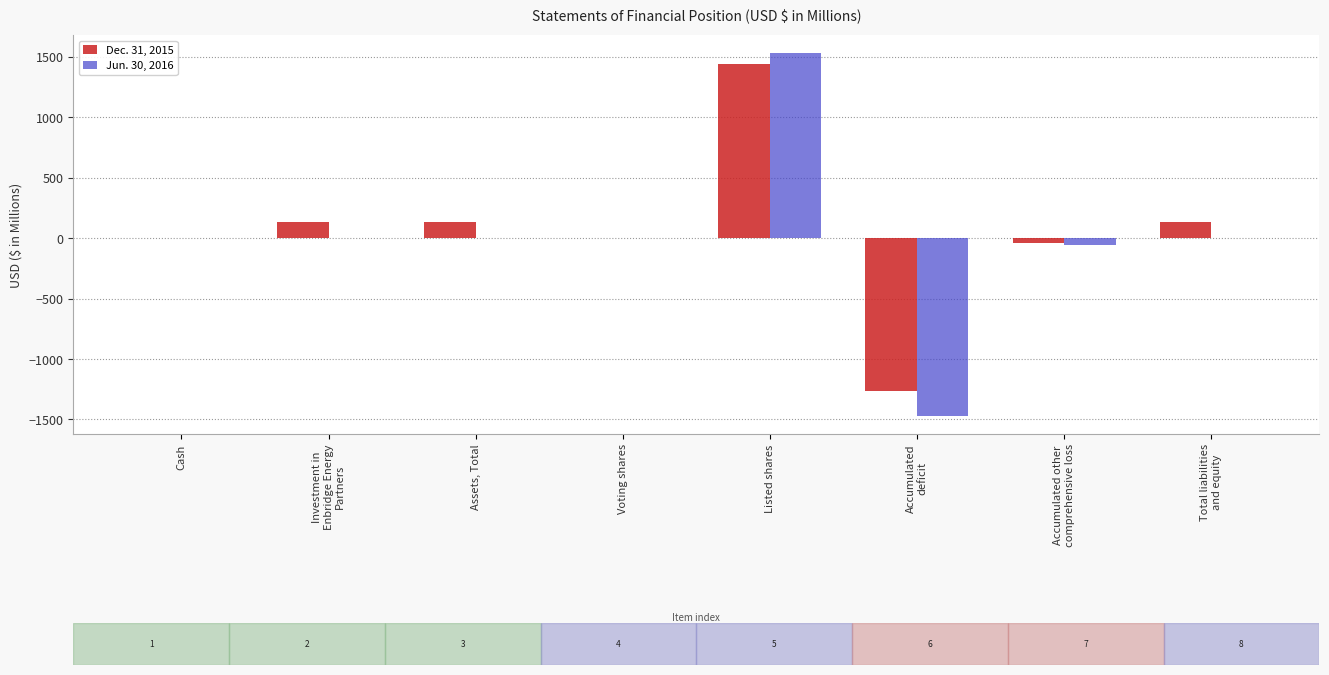

At which category is the sum across all series the highest?

Listed shares